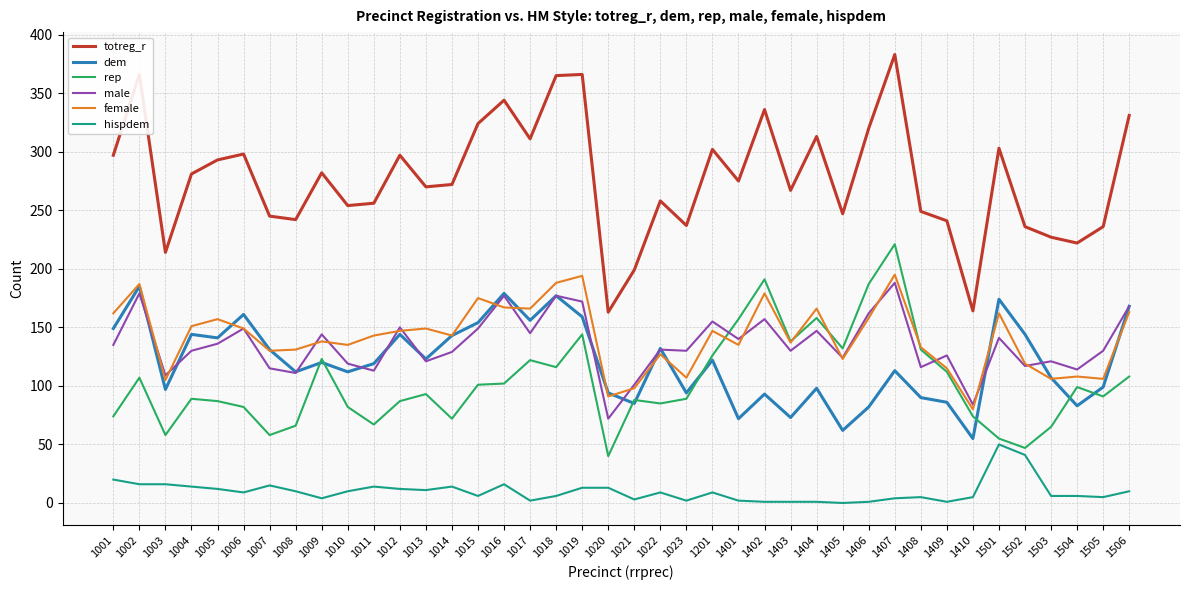

What value does the dem series have at 1009, to the nearest 10?

120